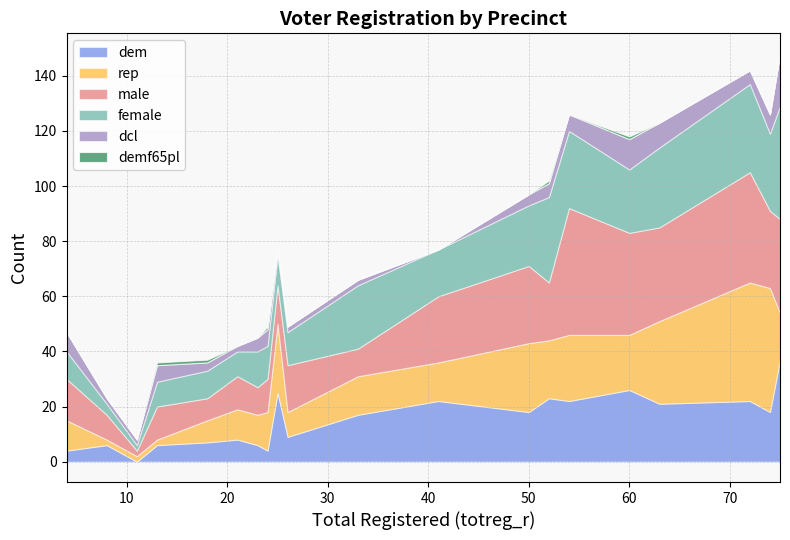

Between 63 and 72, which series saw the biggest shift?

rep